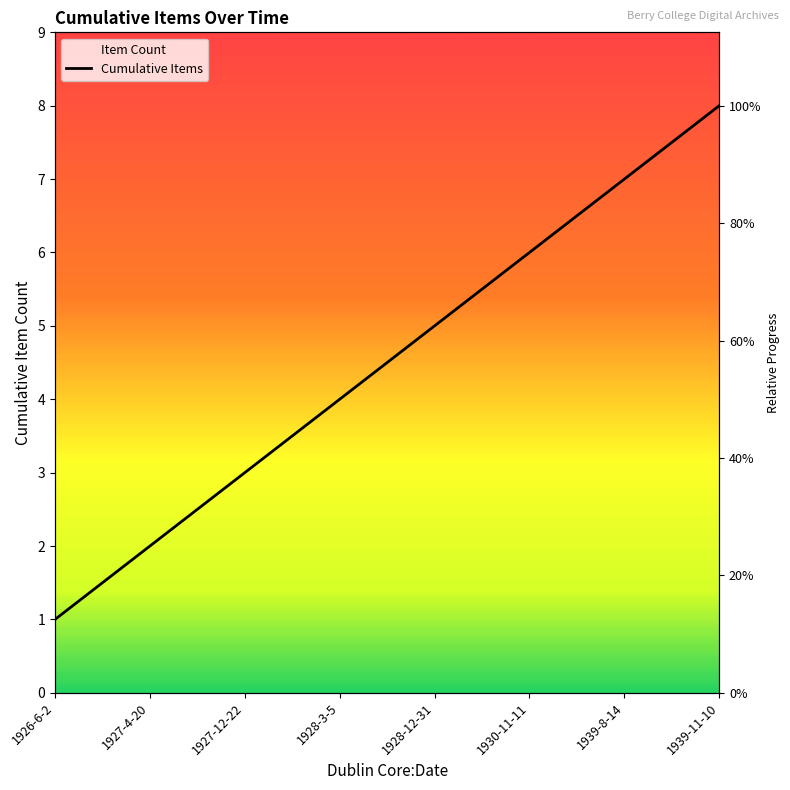

What is the difference between the values at 1939-8-14 and 1939-11-10?

1